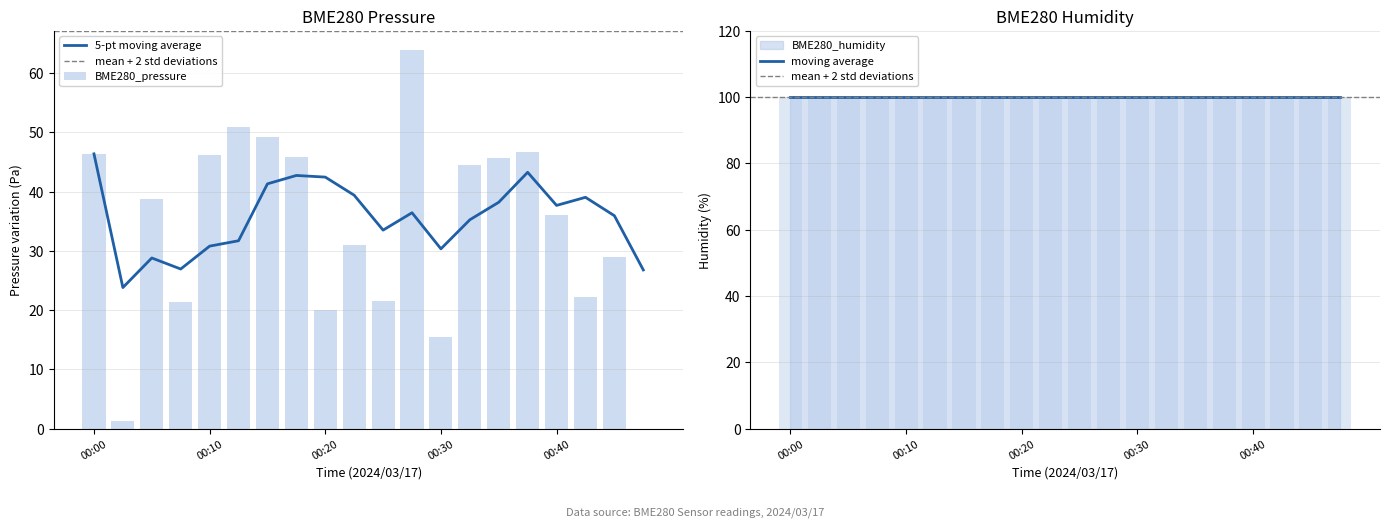

Reading right to left, what are all the values shown in this chart?

0.0	28.9	22.2	36.0	46.8	45.8	44.5	15.4	64.0	21.5	31.0	20.0	45.9	49.3	50.9	46.3	21.4	38.8	1.3	46.4